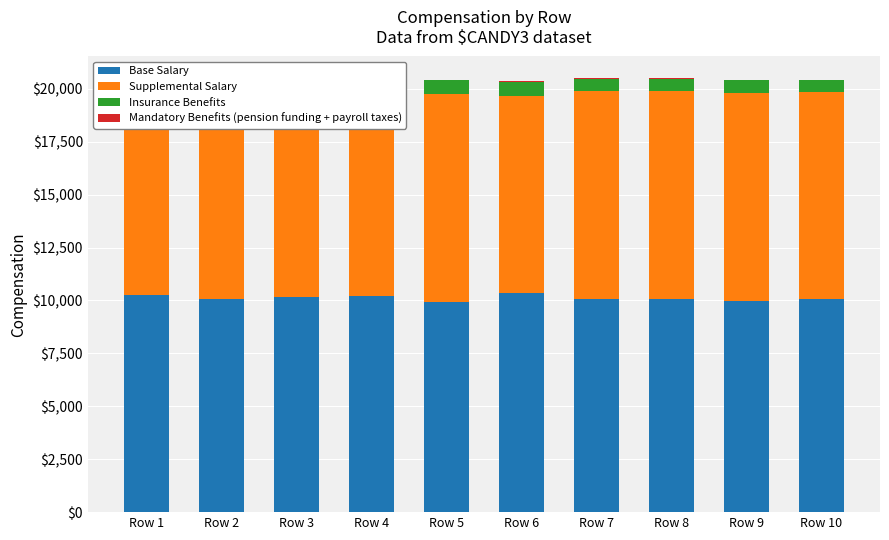

At Row 2, list the series in order from largest to smallest.

Base Salary, Supplemental Salary, Insurance Benefits, Mandatory Benefits (pension funding + payroll taxes)